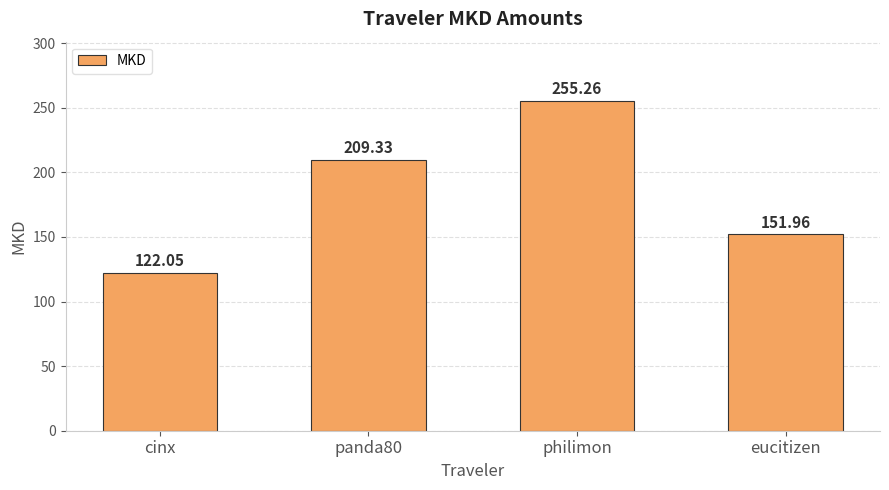

The chart shows a value of 255.3 at philimon. True or false?

True